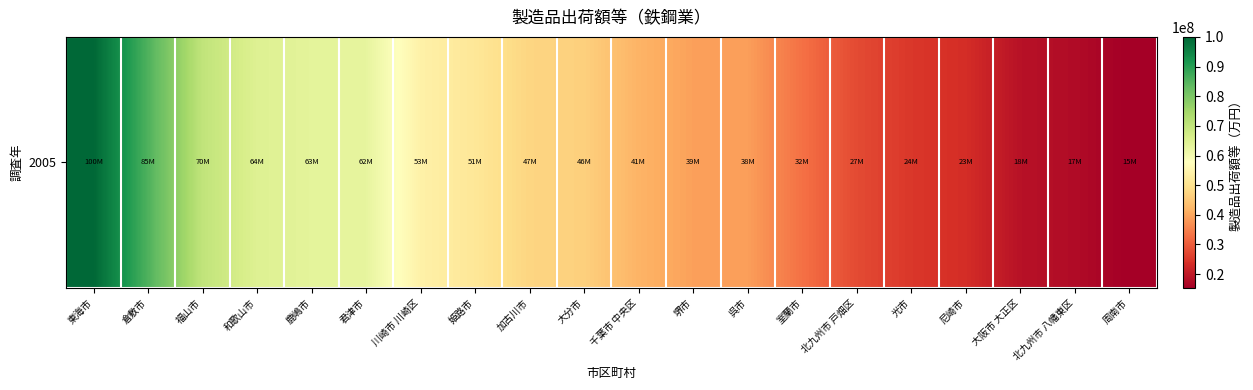

Which label corresponds to the largest value in the chart?

東海市